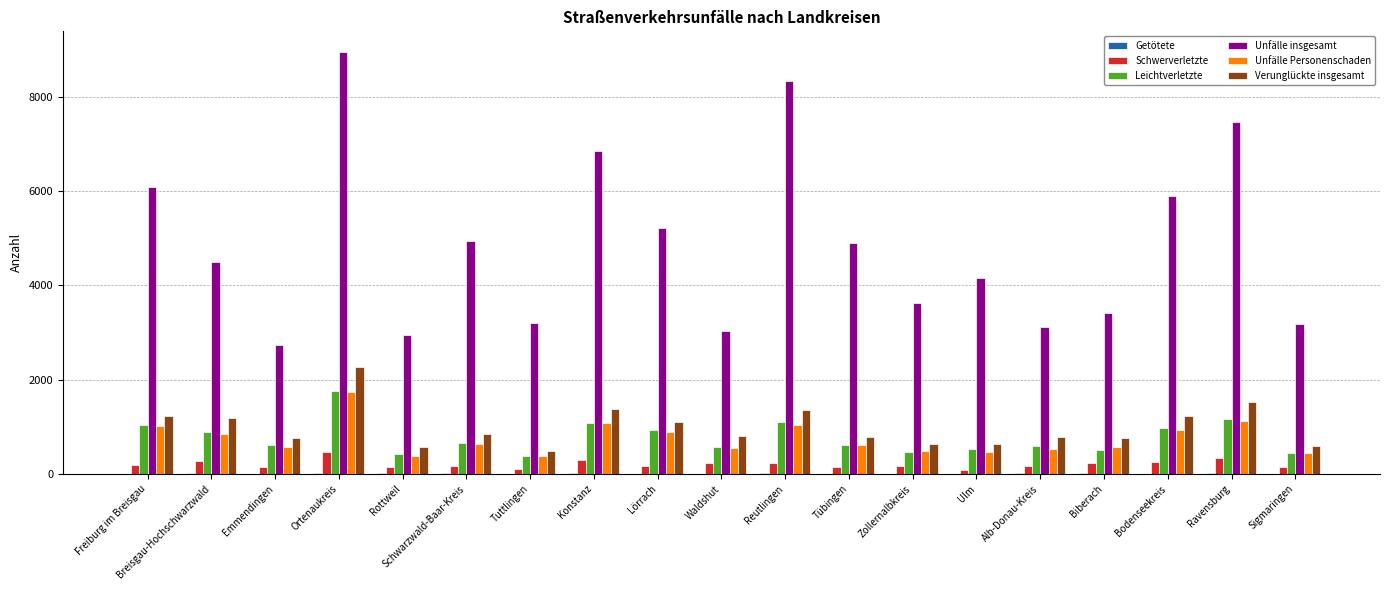

What is the sum of all Leichtverletzte values?

14728